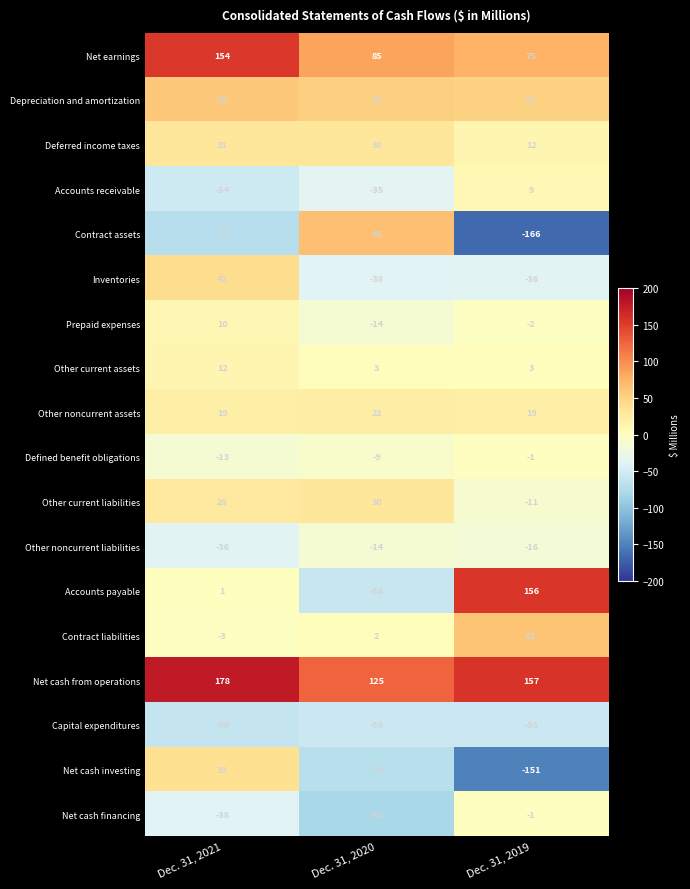

Count the Defined benefit obligations values in the range -13 to -1.

3